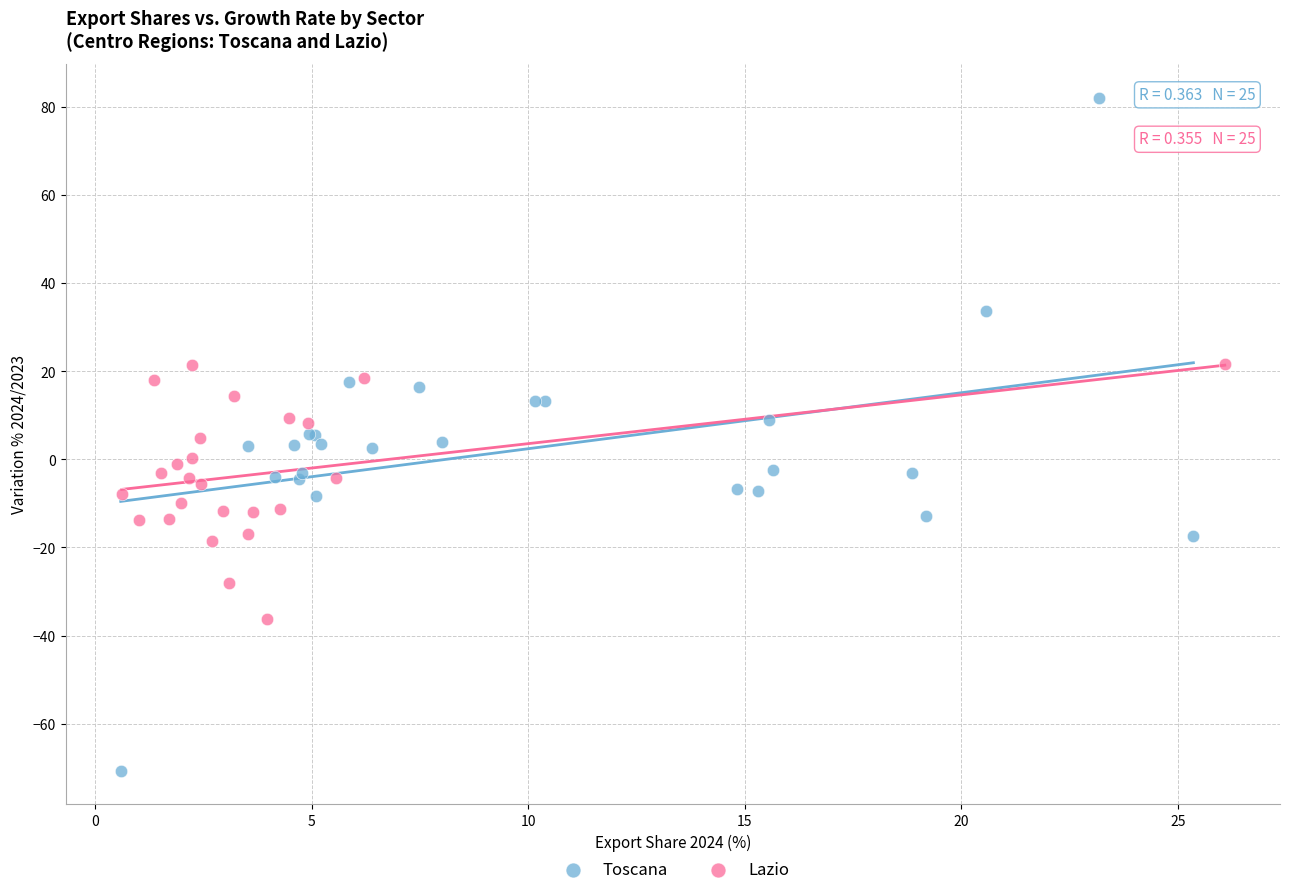

Which series has the widest spread of Y values?

Toscana